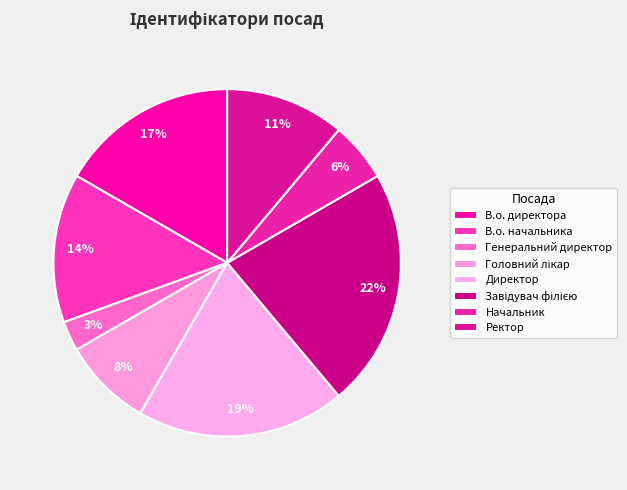

Which slice is the largest?

Завідувач філією